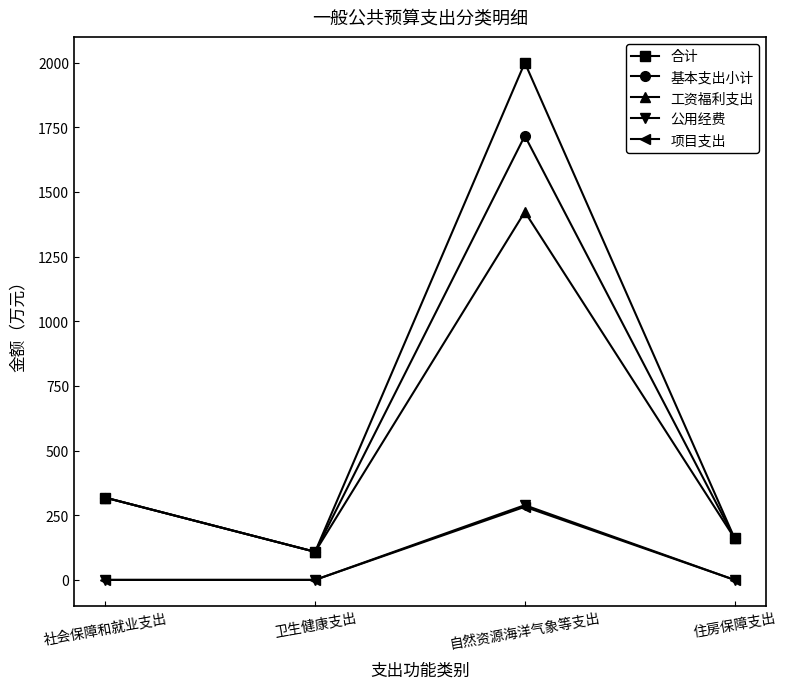

How many data points in 基本支出小计 are less than 317?

2